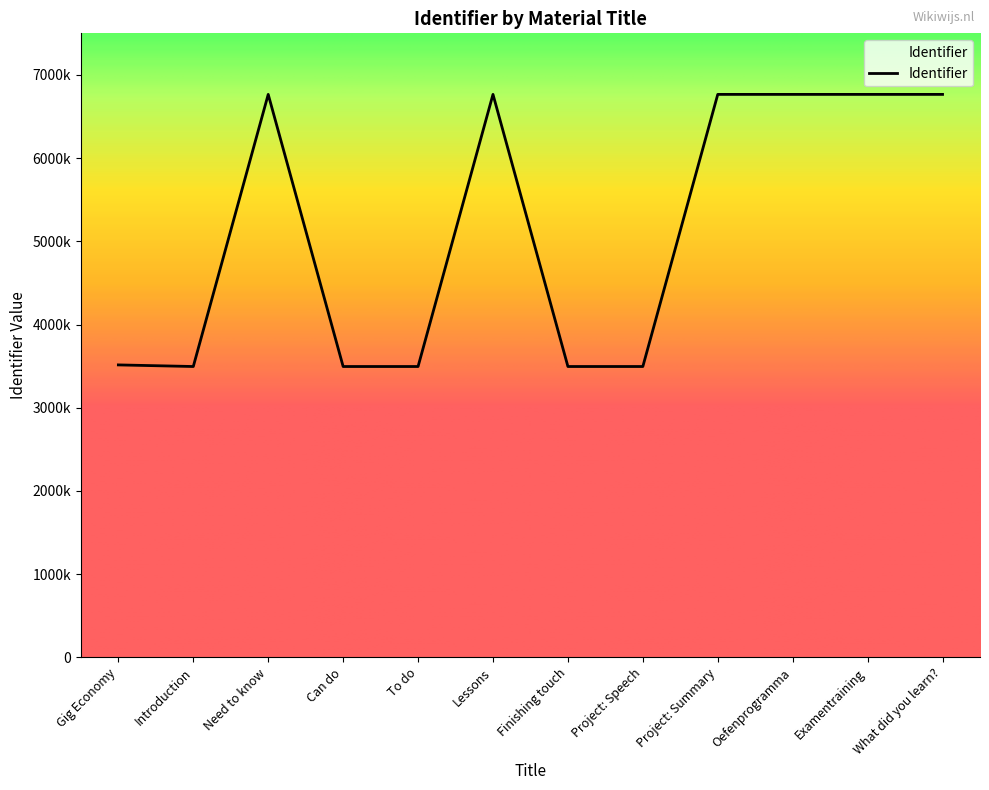

At which category does the data reach its first local peak?

Need to know